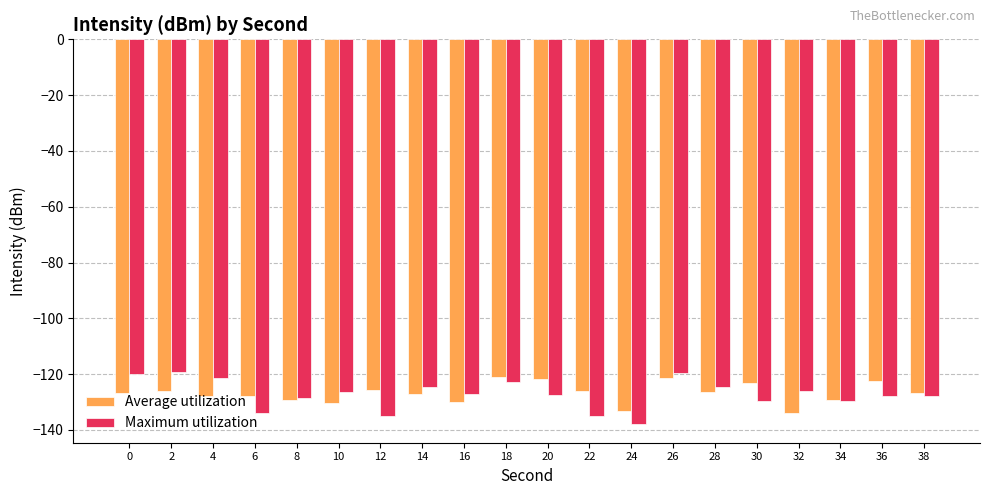

Does the chart contain any negative values?

Yes